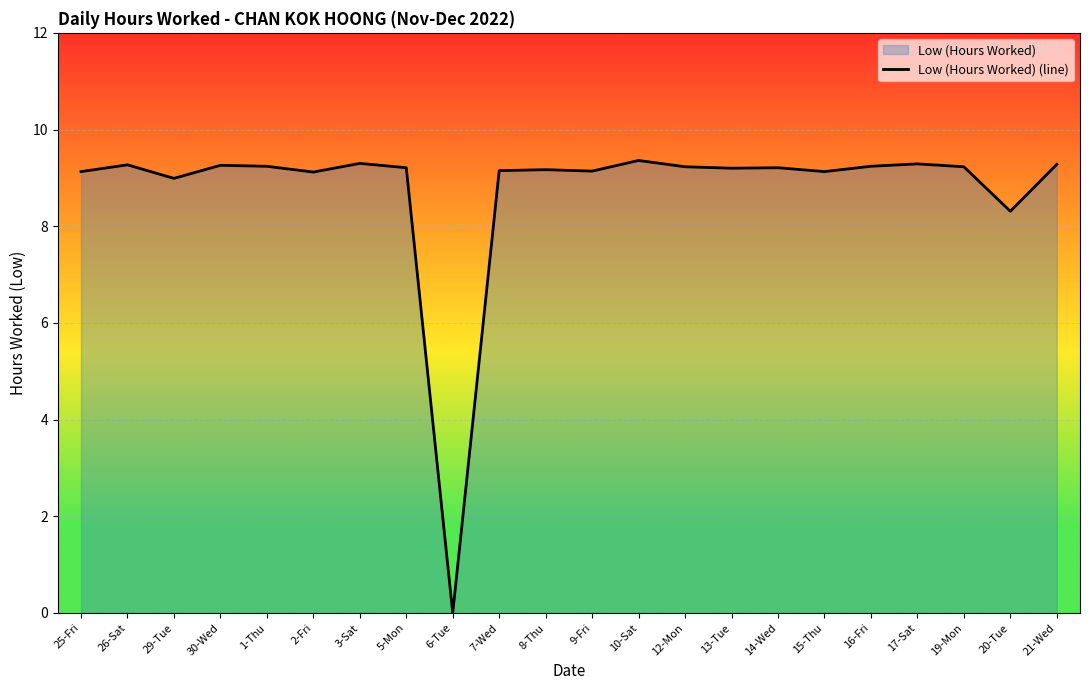

What is the approximate value at 3-Sat?

9.3